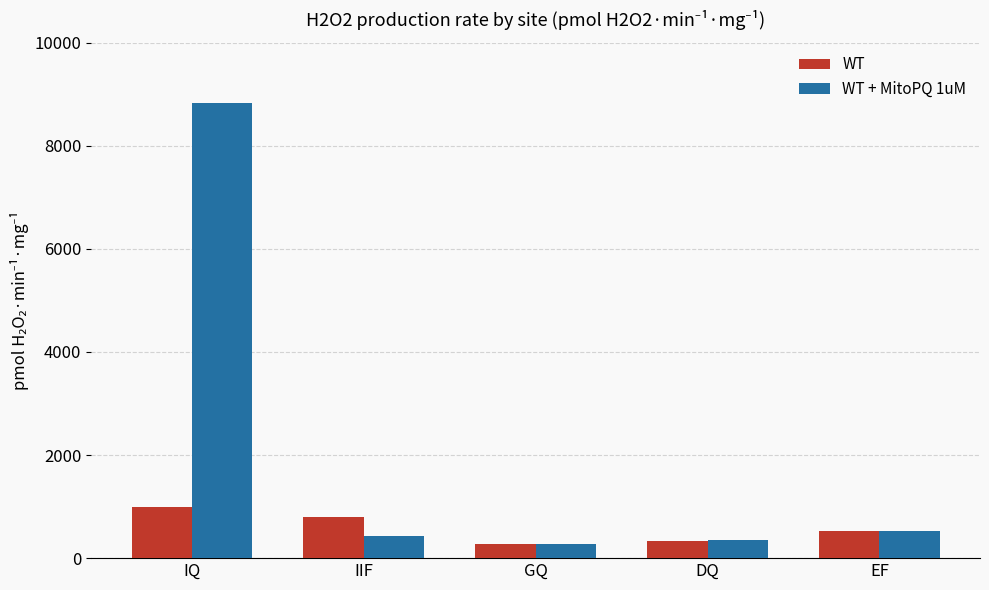

List the series in order of their overall mean, lowest first.

WT, WT + MitoPQ 1uM